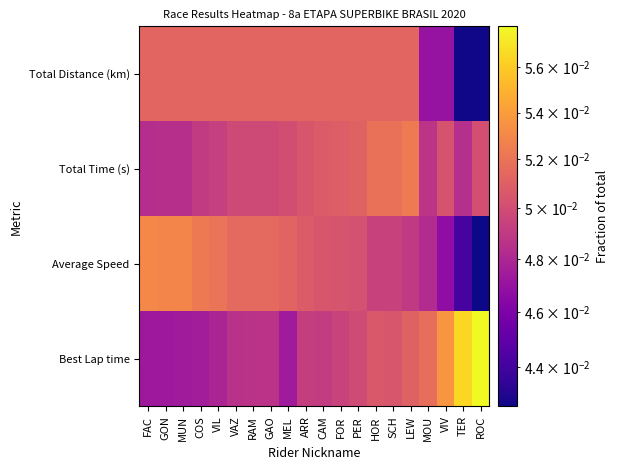

What is the total value across all series at GON?

0.2